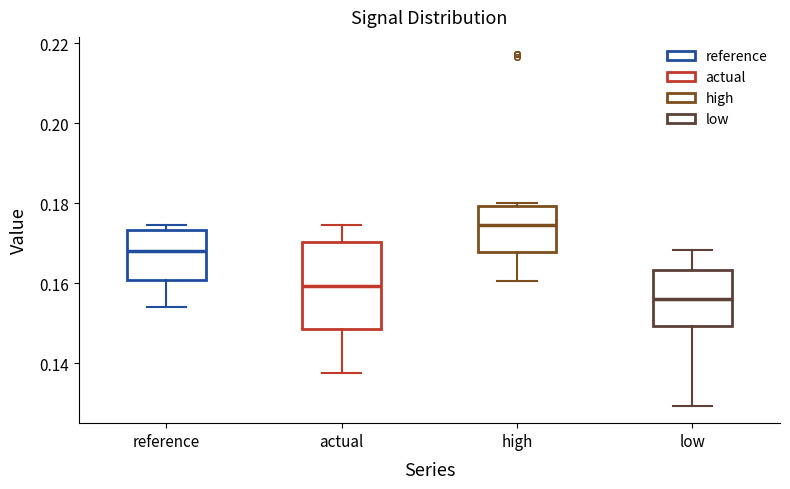

Which box's median line is the lowest?

low